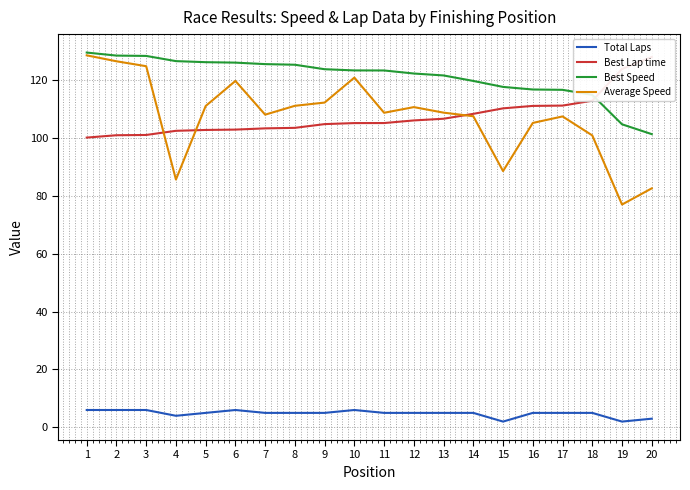

What is the difference between the Best Speed values at 19 and 15?

12.9